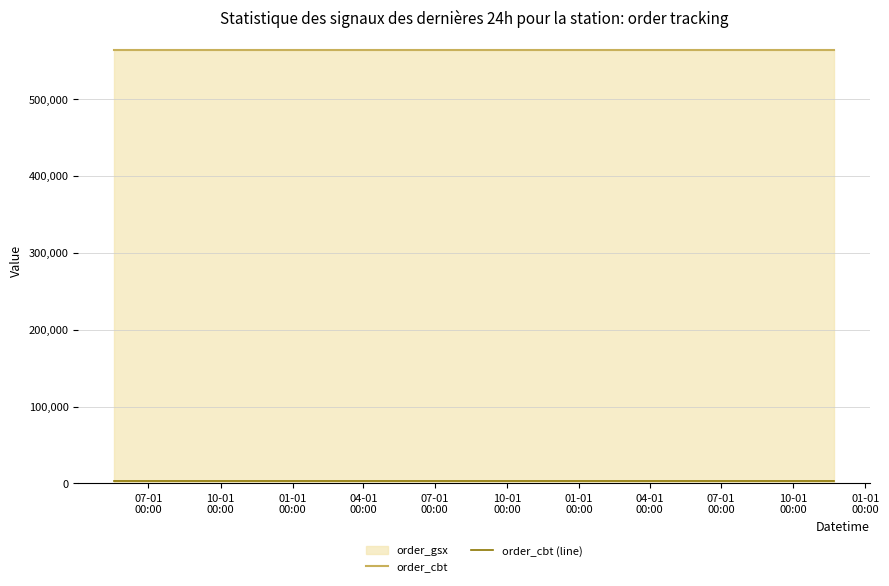

What is the sum of all order_cbt values?

2253432